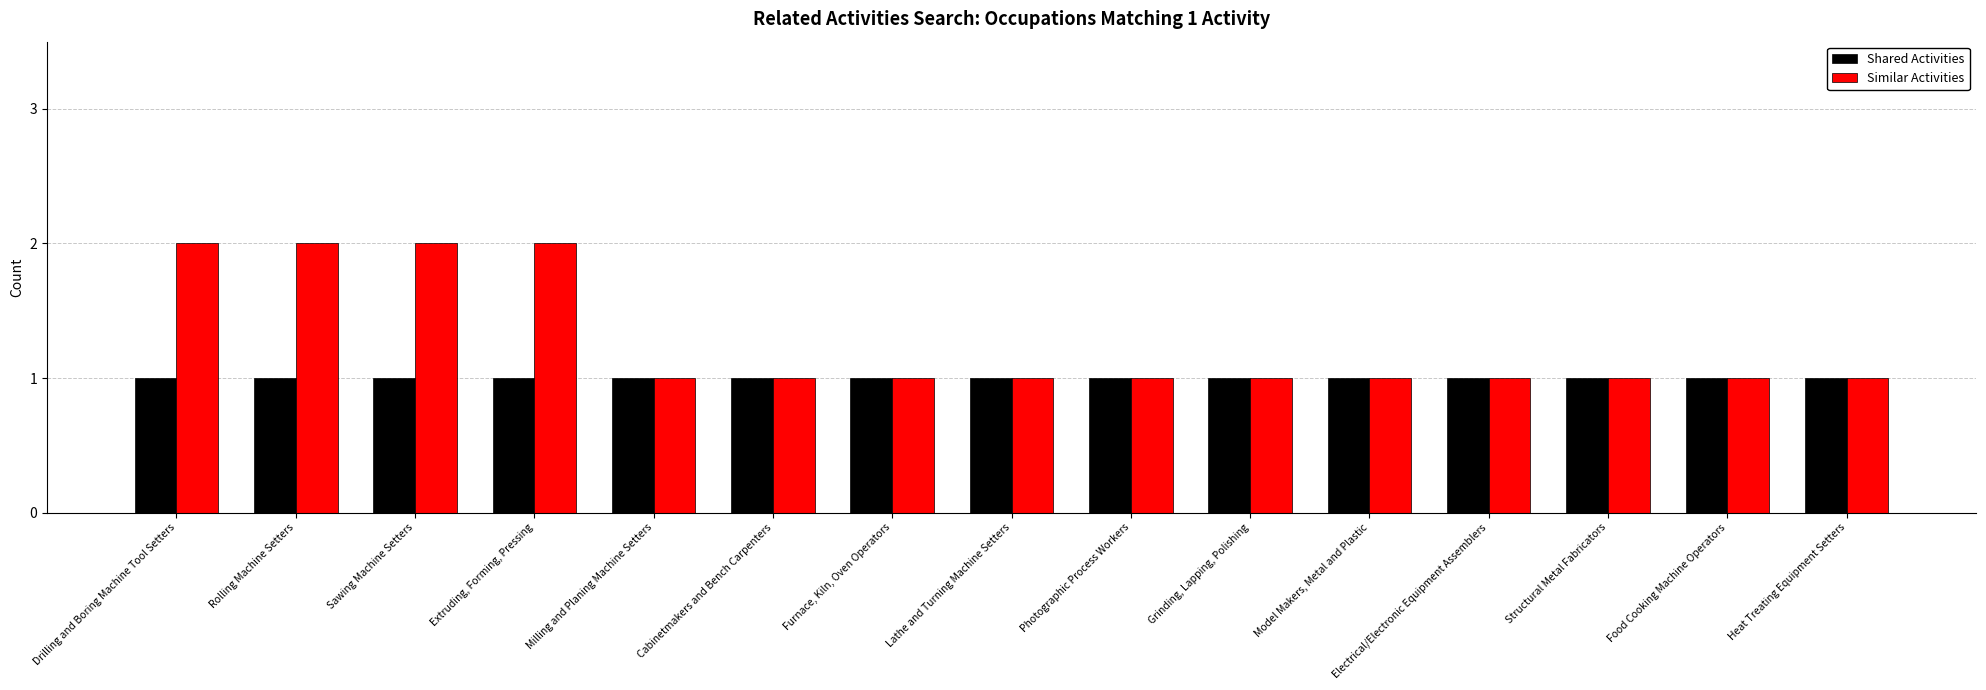

What is the minimum value shown in the chart?

1